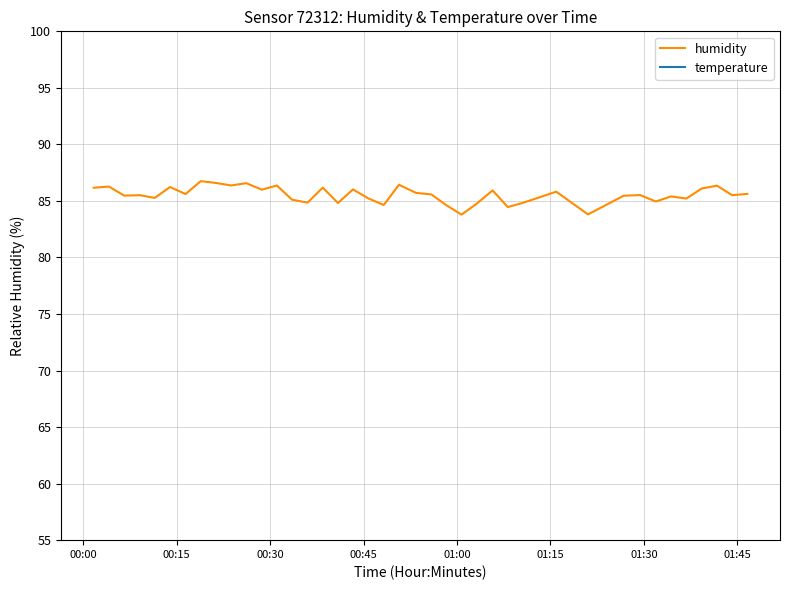

How many interior local valleys does the temperature series have?

6